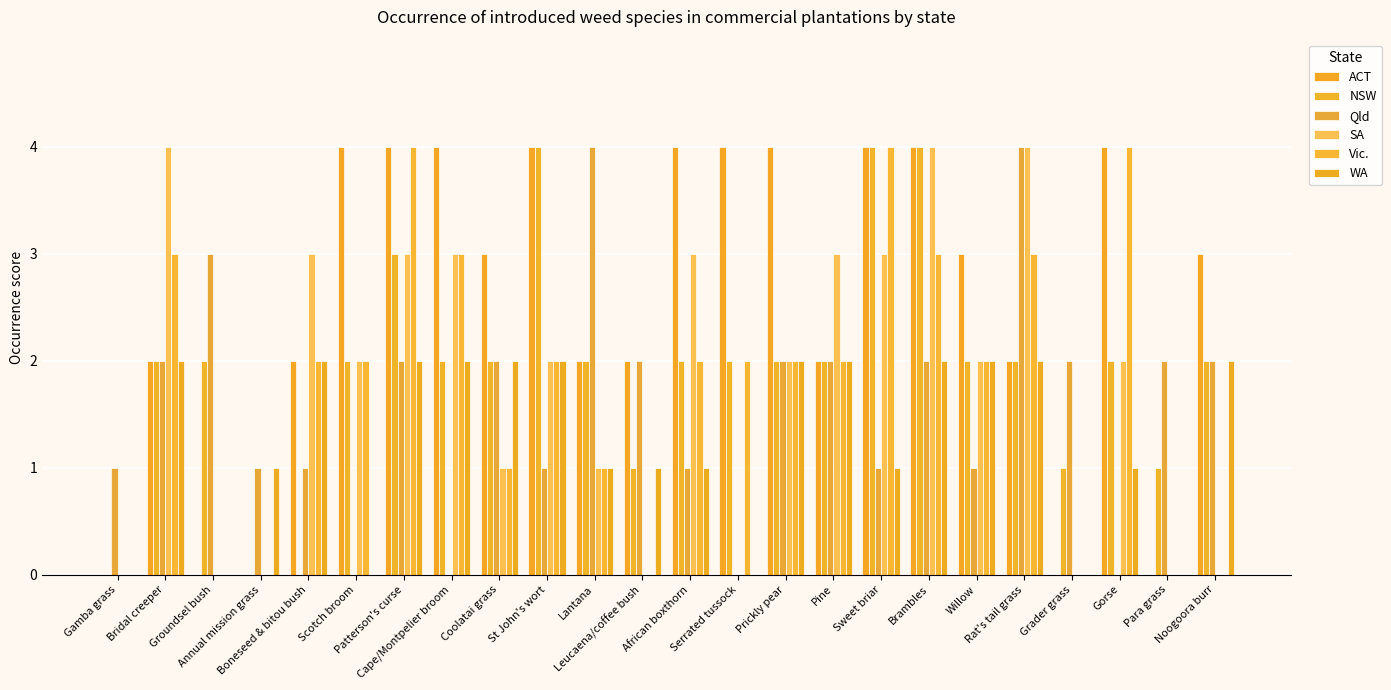

True or false: NSW has a value of 1 at Grader grass.

False